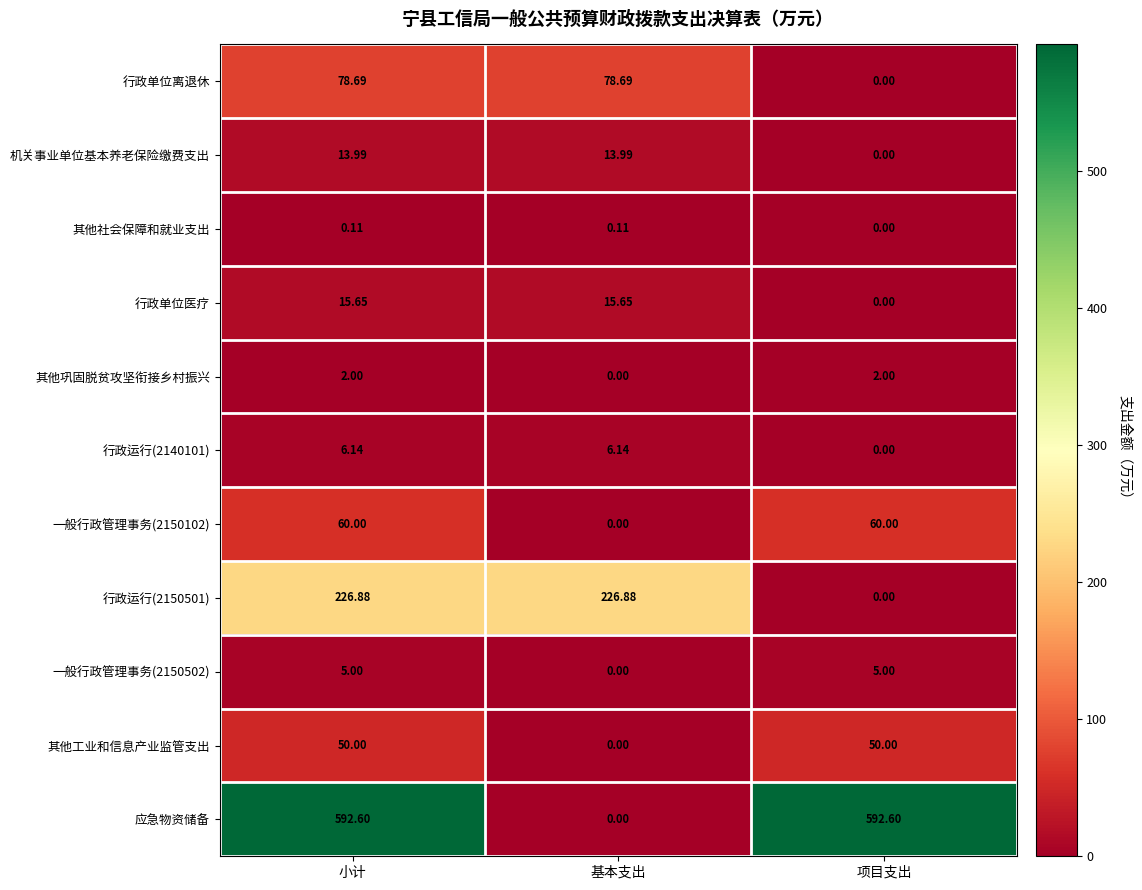

Which category has the lowest value in the 一般行政管理事务(2150102) series?

基本支出